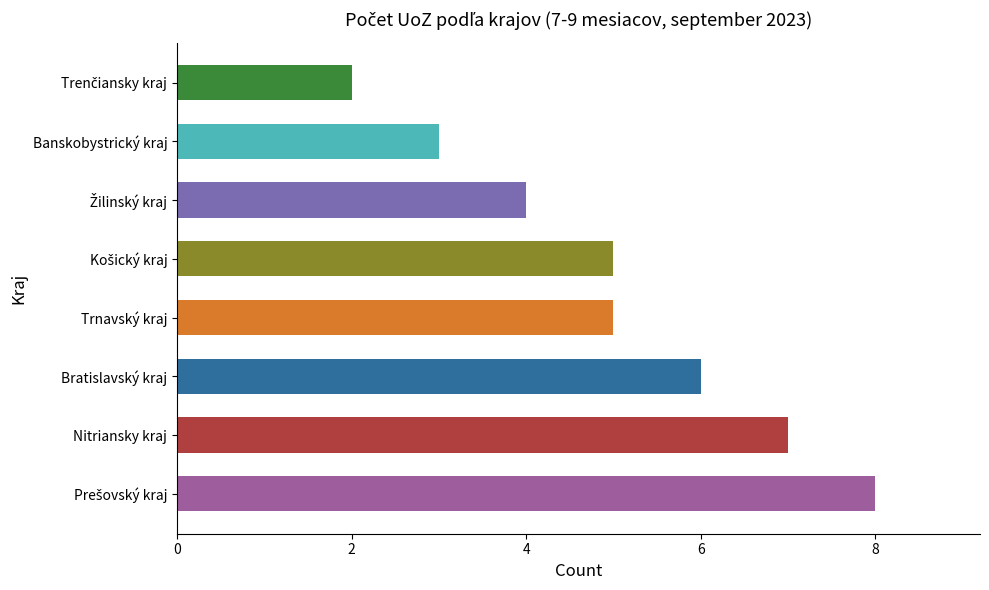

Which has a higher value, Bratislavský kraj or Trnavský kraj?

Bratislavský kraj